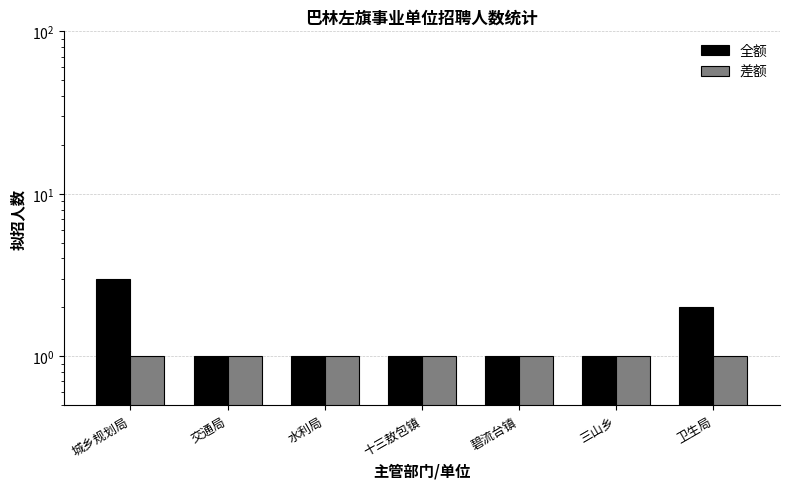

At which label is 全额 closest to 2?

卫生局